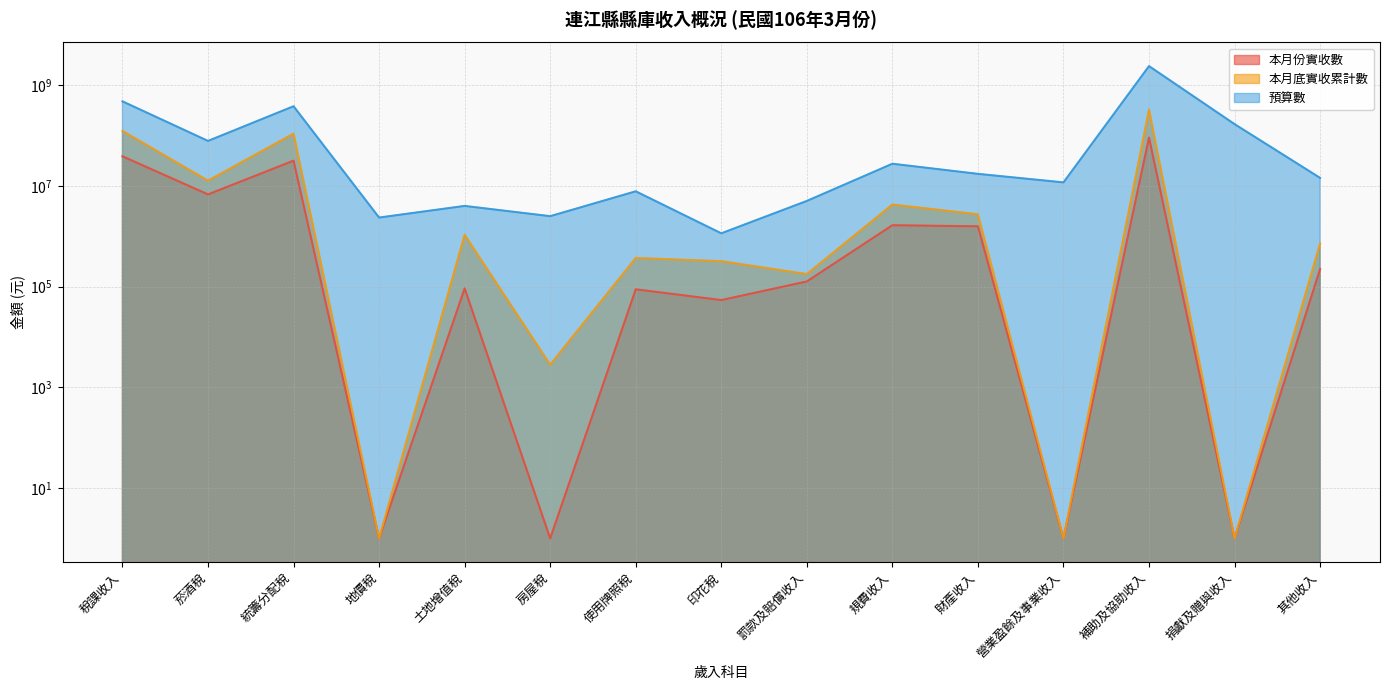

True or false: 本月底實收累計數 and 預算數 cross at least once.

False